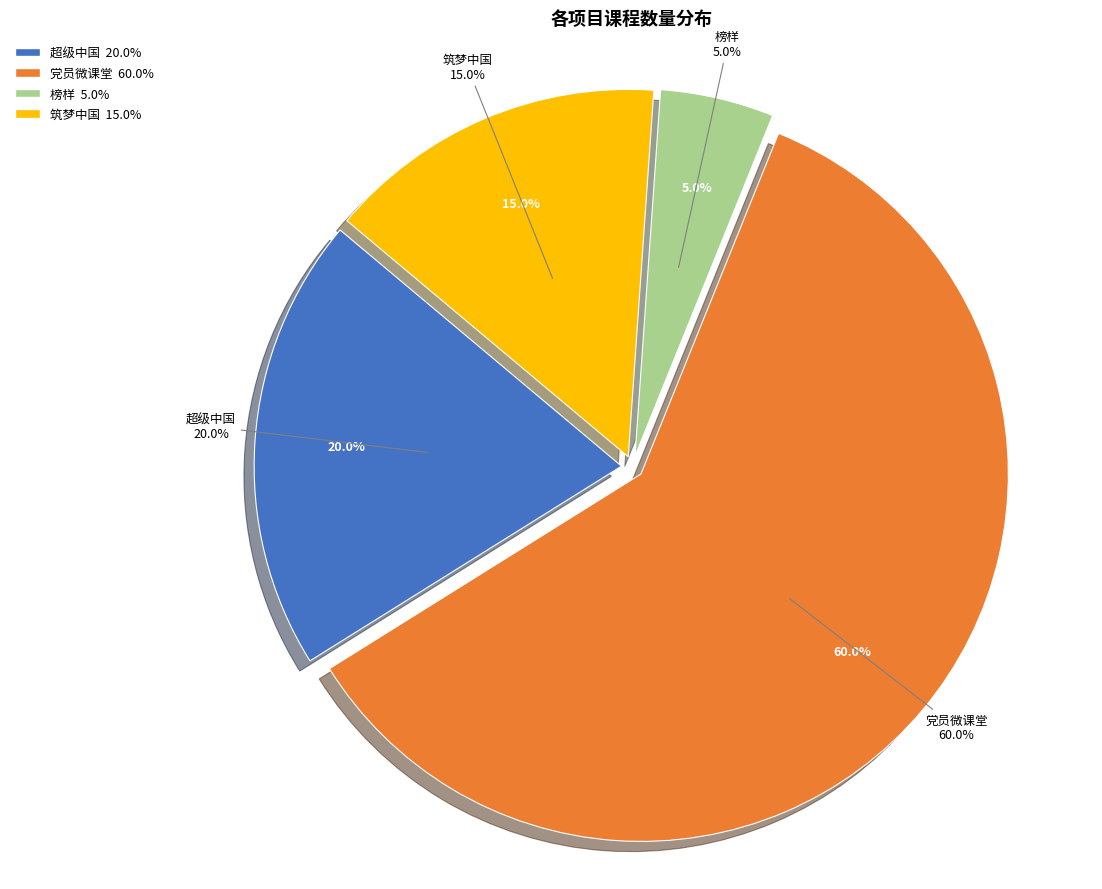

Rank the categories by value from highest to lowest.

党员微课堂, 超级中国, 筑梦中国, 榜样